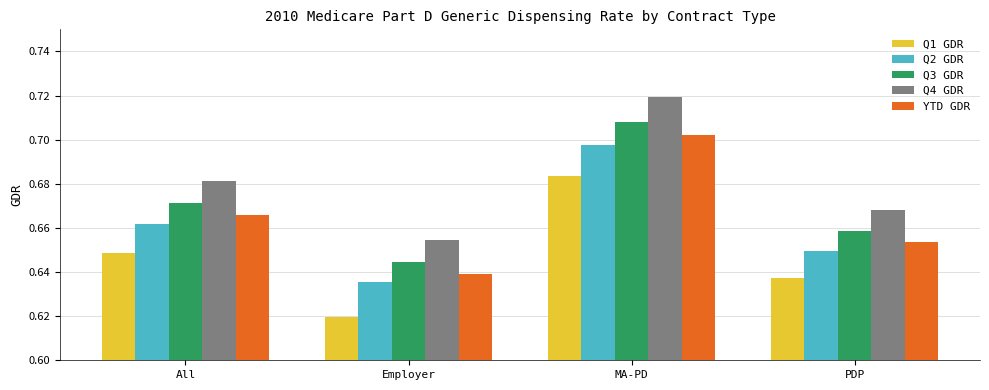

What is the label of the 2nd bar from the right?

MA-PD